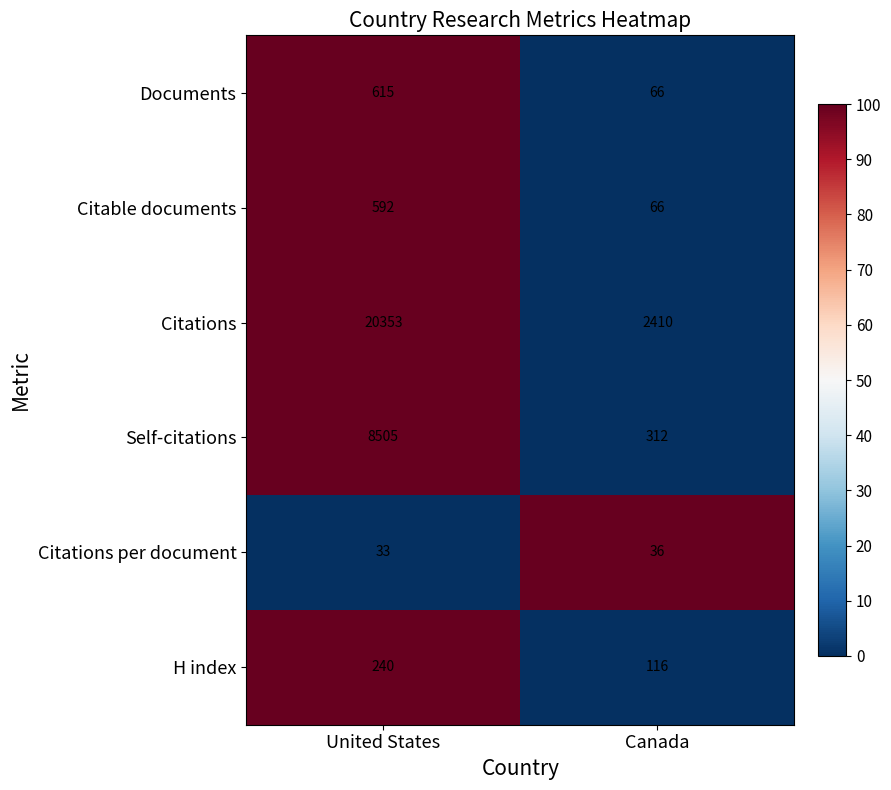

Count the number of categories in the chart.

2